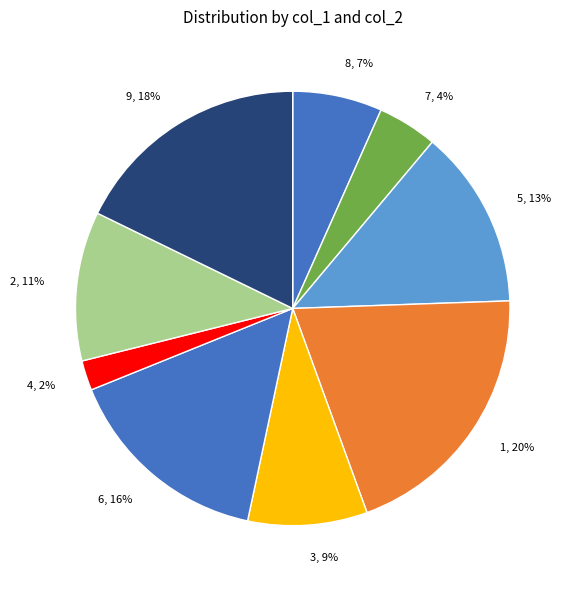

To the nearest percent, what percentage of the pie is 2?

11%